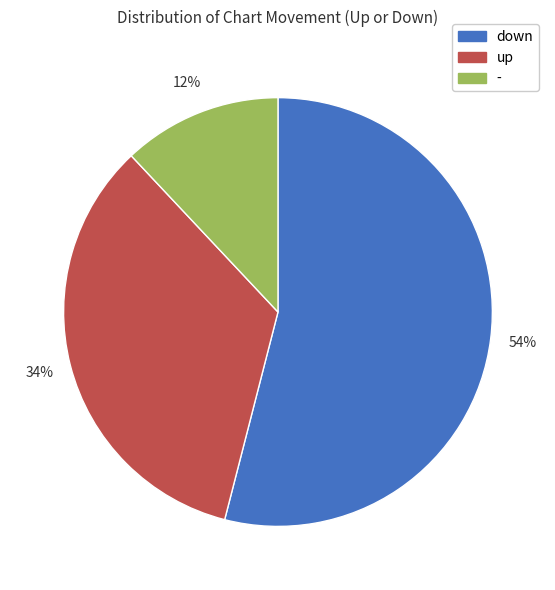

Is down the majority of the pie?

Yes